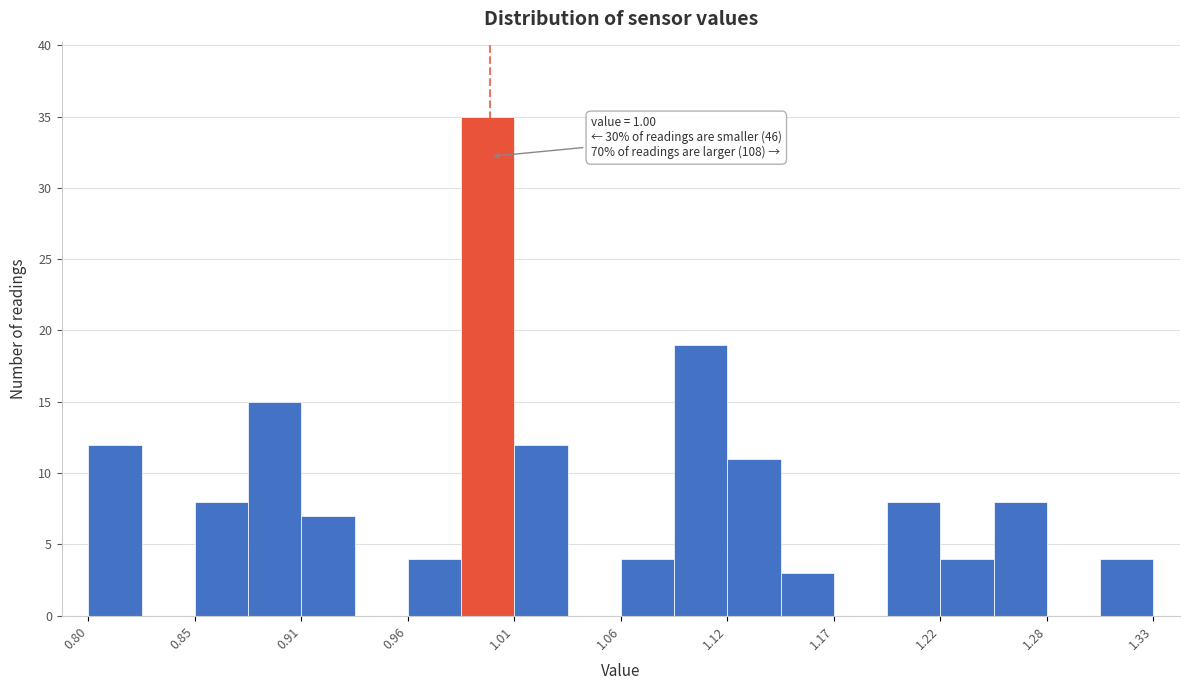

Read against the x-axis, roughly where is the centre of the tallest bar?

1.00